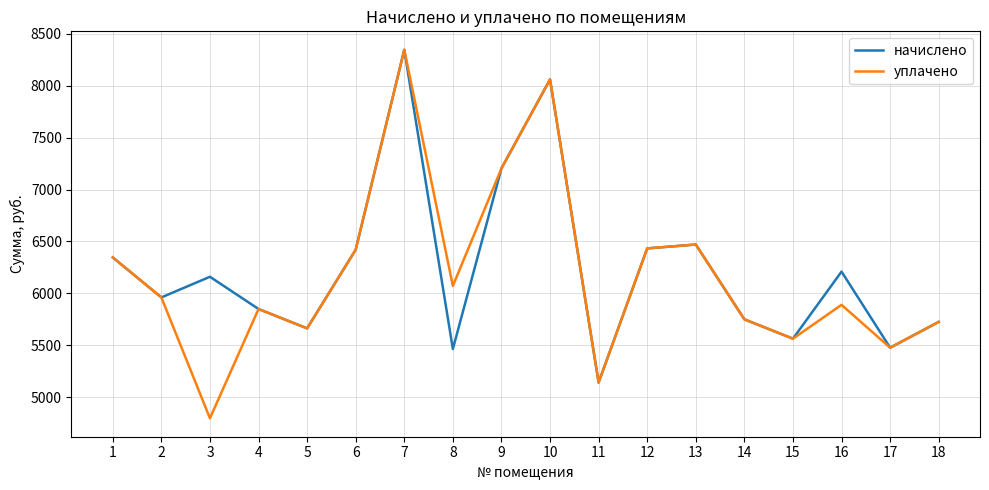

What are all the series names shown in the legend?

начислено, уплачено